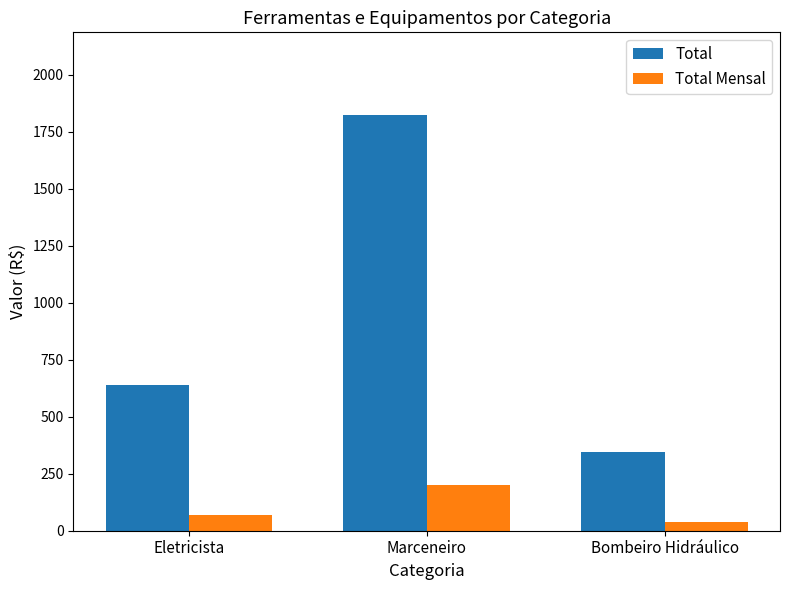

List the series in order of their peak value, lowest first.

Total Mensal, Total